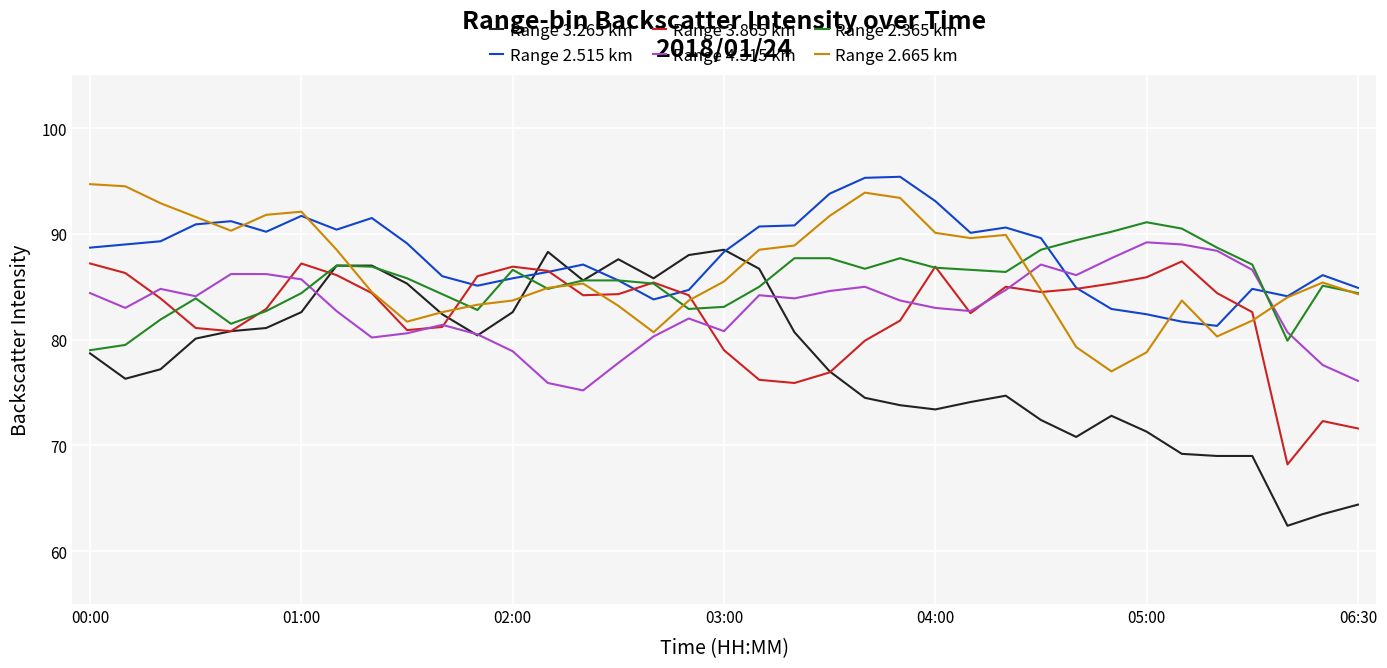

What is the minimum value for Range 3.865 km?

68.2